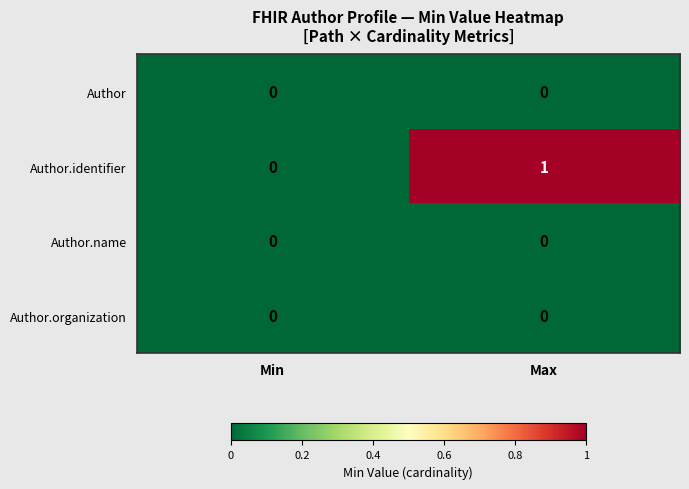

Which series changed the most between Min and Max?

Author.identifier